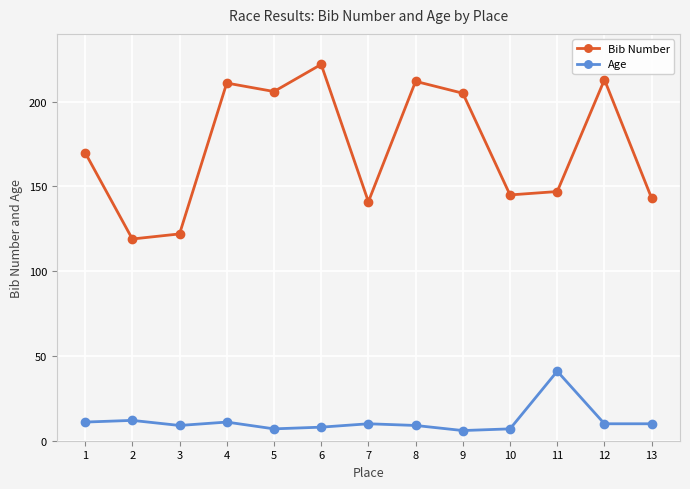

True or false: Bib Number and Age intersect in this chart.

False